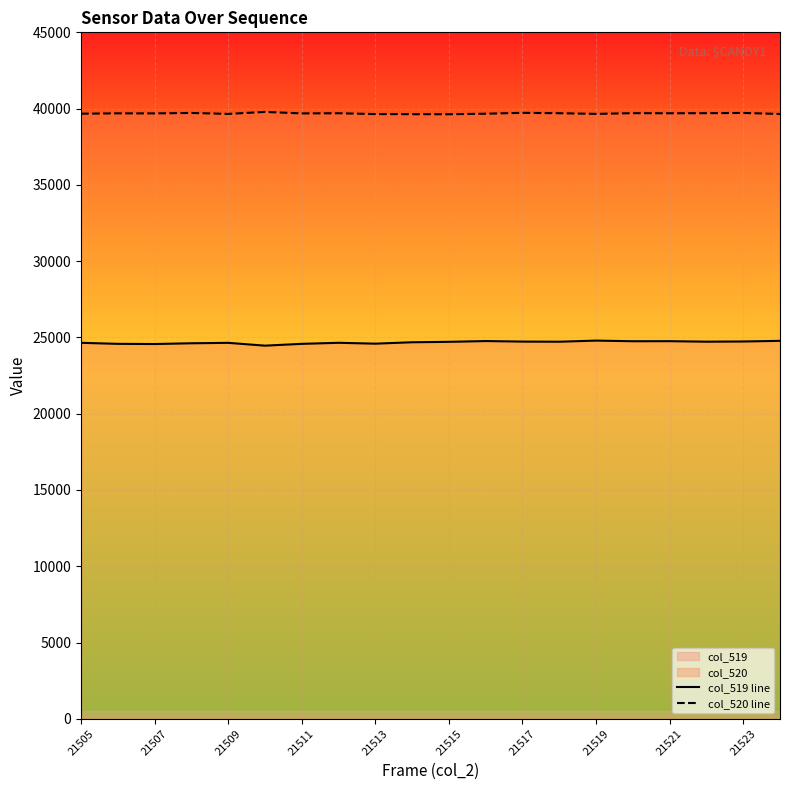

What is the sum of all col_519 line values?

493480